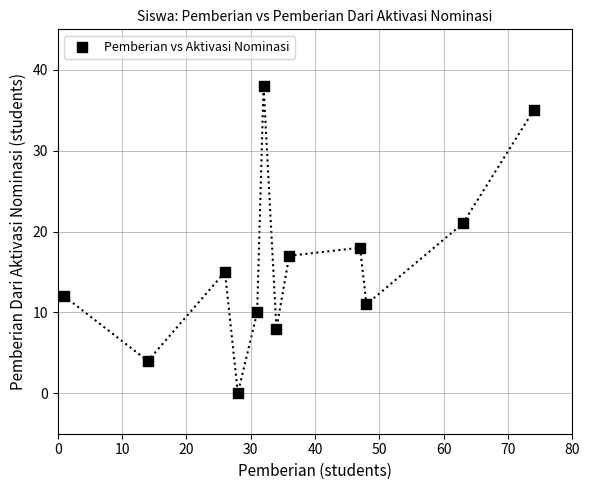

What Y value in the scatter plot is closest to 19?

18